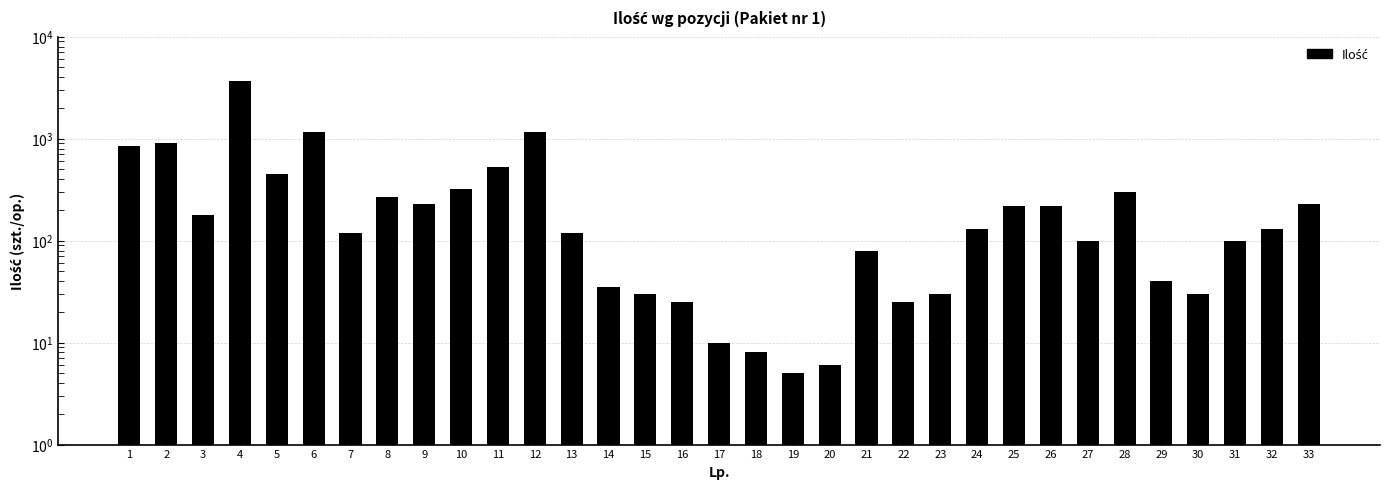

At which label is the value closest to 1852?

6